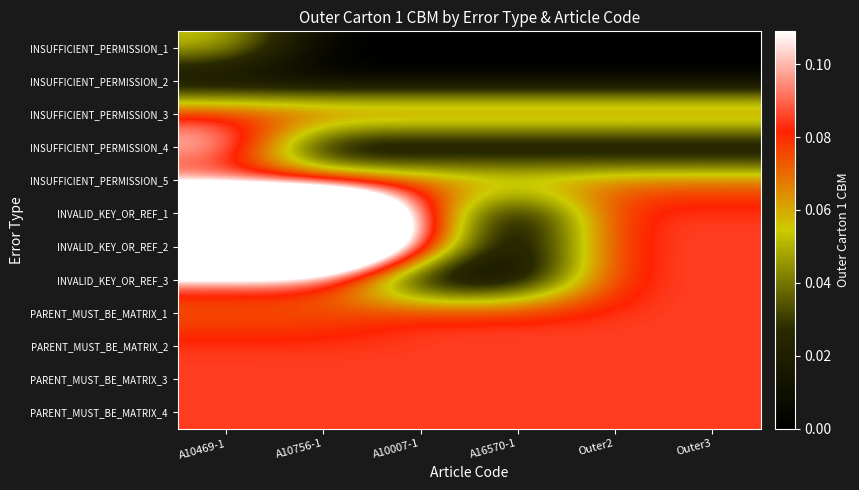

Reading right to left, what are all the values shown in this chart?

INSUFFICIENT_PERMISSION_1: Outer3=0.0	Outer2=0.0	A16570-1=0.0	A10007-1=0.0	A10756-1=0.0	A10469-1=0.1
INSUFFICIENT_PERMISSION_2: Outer3=0.0	Outer2=0.0	A16570-1=0.0	A10007-1=0.0	A10756-1=0.0	A10469-1=0.0
INSUFFICIENT_PERMISSION_3: Outer3=0.1	Outer2=0.1	A16570-1=0.1	A10007-1=0.1	A10756-1=0.1	A10469-1=0.1
INSUFFICIENT_PERMISSION_4: Outer3=0.0	Outer2=0.0	A16570-1=0.0	A10007-1=0.0	A10756-1=0.0	A10469-1=0.1
INSUFFICIENT_PERMISSION_5: Outer3=0.1	Outer2=0.1	A16570-1=0.1	A10007-1=0.1	A10756-1=0.1	A10469-1=0.1
INVALID_KEY_OR_REF_1: Outer3=0.1	Outer2=0.1	A16570-1=0.0	A10007-1=0.1	A10756-1=0.3	A10469-1=0.3
INVALID_KEY_OR_REF_2: Outer3=0.1	Outer2=0.1	A16570-1=0.0	A10007-1=0.1	A10756-1=0.3	A10469-1=0.3
INVALID_KEY_OR_REF_3: Outer3=0.1	Outer2=0.1	A16570-1=0.0	A10007-1=0.0	A10756-1=0.1	A10469-1=0.1
PARENT_MUST_BE_MATRIX_1: Outer3=0.1	Outer2=0.1	A16570-1=0.1	A10007-1=0.1	A10756-1=0.1	A10469-1=0.1
PARENT_MUST_BE_MATRIX_2: Outer3=0.1	Outer2=0.1	A16570-1=0.1	A10007-1=0.1	A10756-1=0.1	A10469-1=0.1
PARENT_MUST_BE_MATRIX_3: Outer3=0.1	Outer2=0.1	A16570-1=0.1	A10007-1=0.1	A10756-1=0.1	A10469-1=0.1
PARENT_MUST_BE_MATRIX_4: Outer3=0.1	Outer2=0.1	A16570-1=0.1	A10007-1=0.1	A10756-1=0.1	A10469-1=0.1